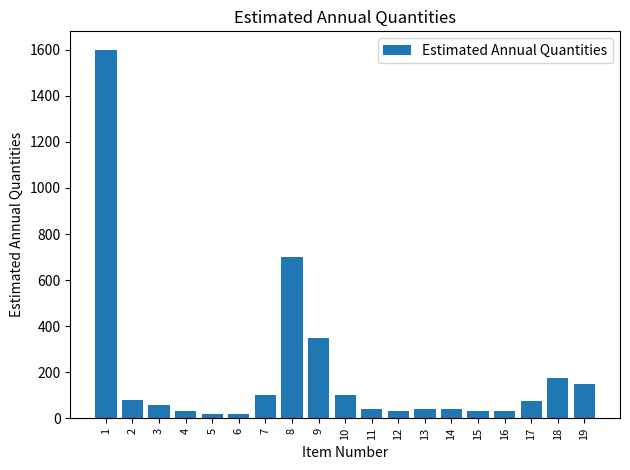

What is the value of the 2nd bar from the left?

80